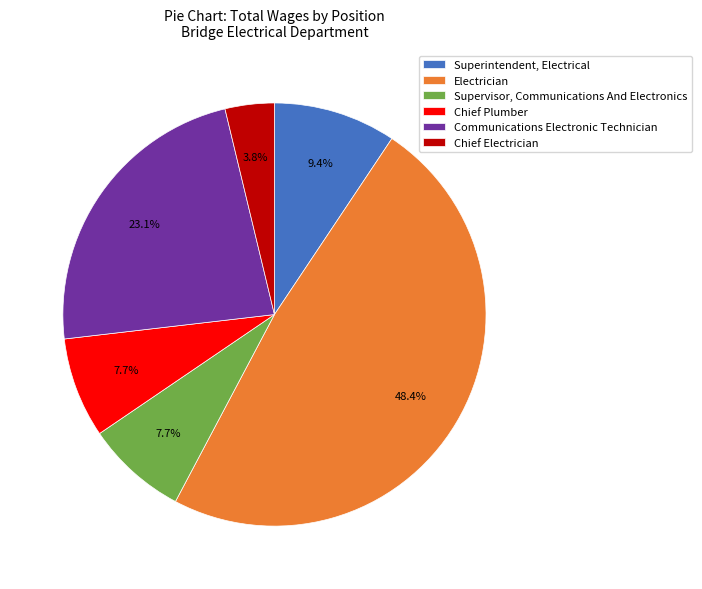

What is the largest slice in the pie chart?

Electrician